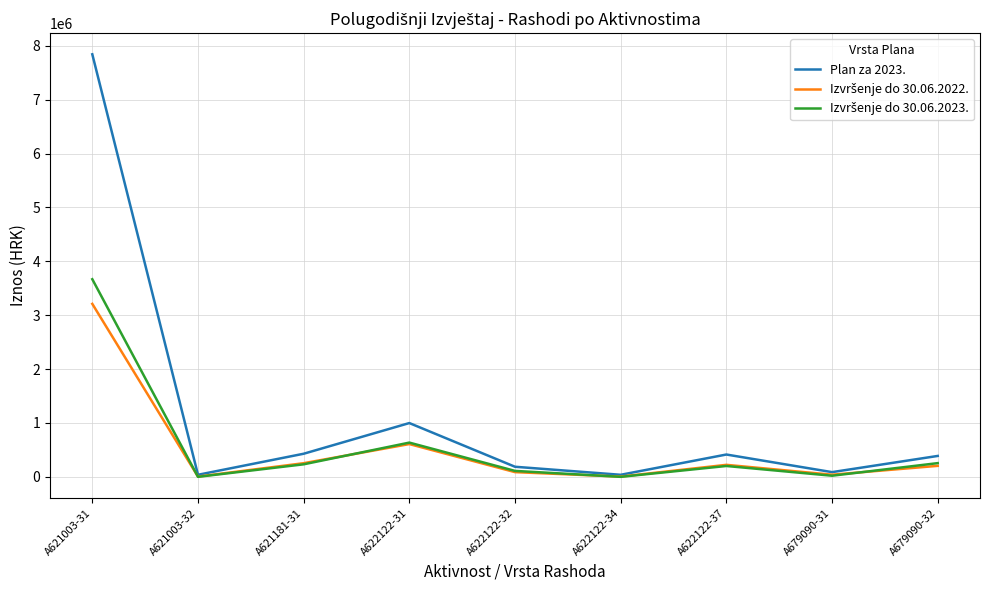

Which label corresponds to the largest value in the chart?

A621003-31